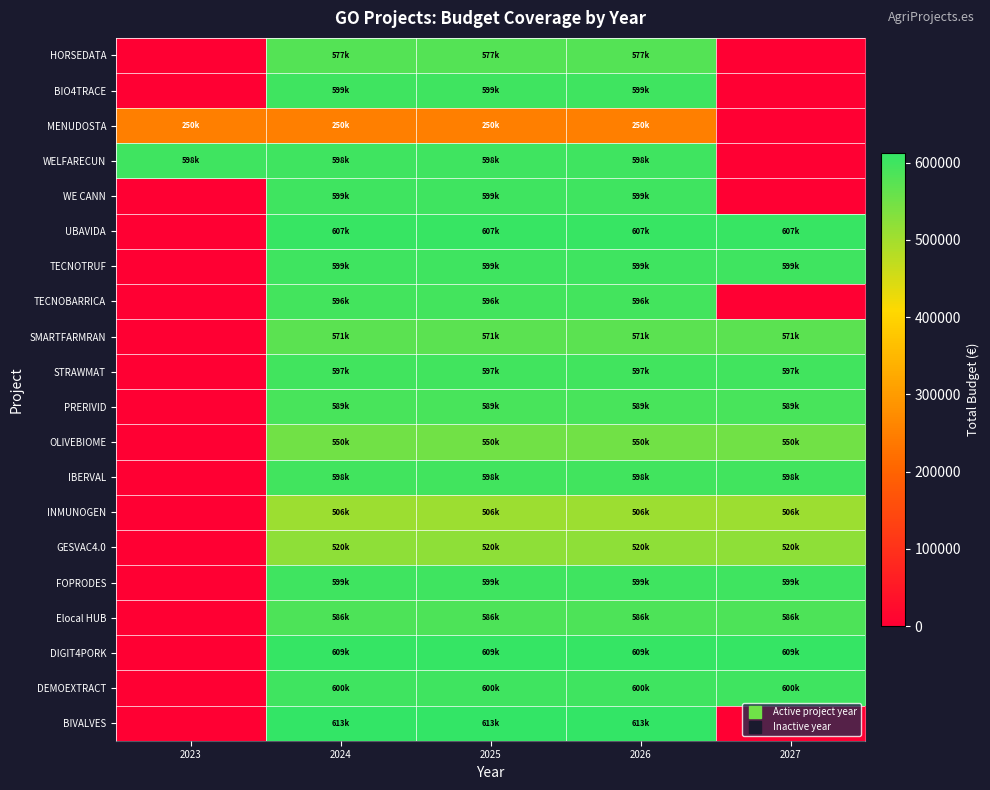

At 2025, list the series in order from largest to smallest.

BIVALVES, DIGIT4PORK, UBAVIDA, DEMOEXTRACT, WE CANN, BIO4TRACE, FOPRODES, TECNOTRUF, WELFARECUN, IBERVAL, STRAWMAT, TECNOBARRICA, PRERIVID, Elocal HUB, HORSEDATA, SMARTFARMRAN, OLIVEBIOME, GESVAC4.0, INMUNOGEN, MENUDOSTA